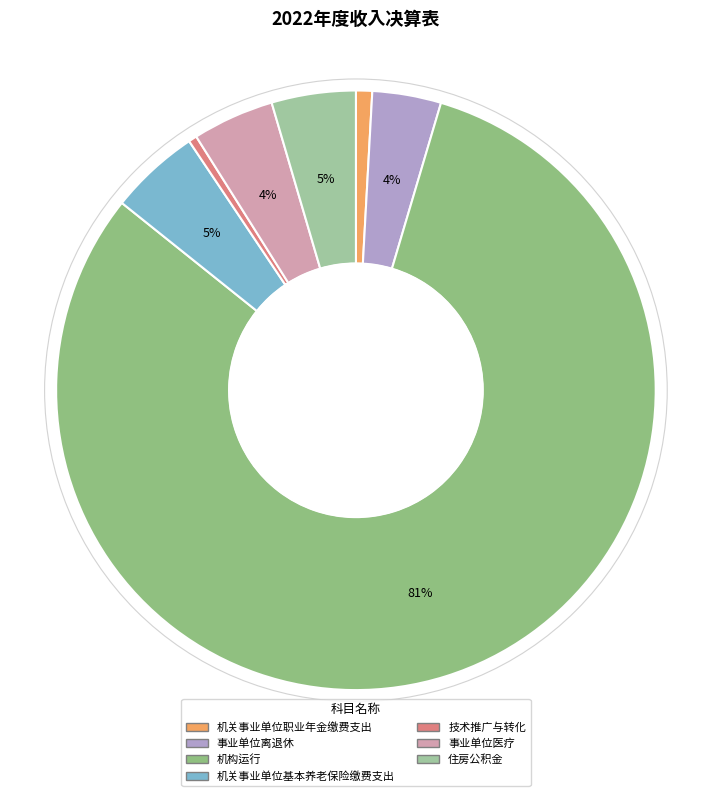

To the nearest percent, what percentage of the pie is 机构运行?

81%